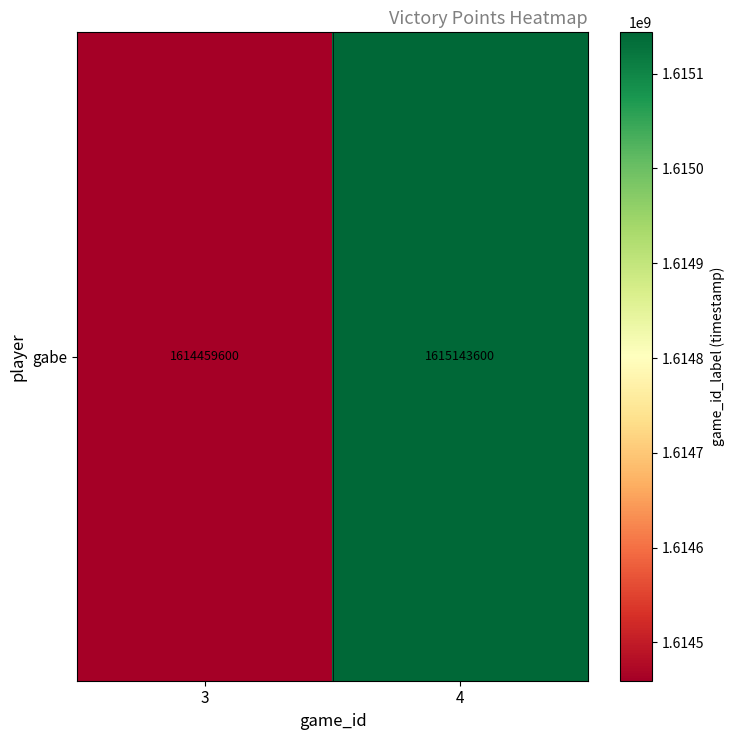

What is the change in value from 3 to 4?

+684000